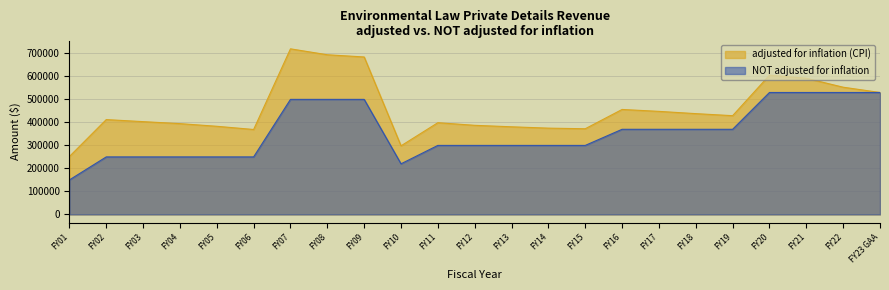

Reading left to right, transcribe all the data shown in this chart.

adjusted for inflation (CPI): 251711	412219	403334	394629	383118	369172	719641	693899	684316	298164	398679	387304	380885	375049	372385	456243	447910	438090	429192	605223	591679	552929	530000
NOT adjusted for inflation: 150000	250000	250000	250000	250000	250000	500000	500000	500000	220000	300000	300000	300000	300000	300000	370000	370000	370000	370000	530000	530000	530000	530000